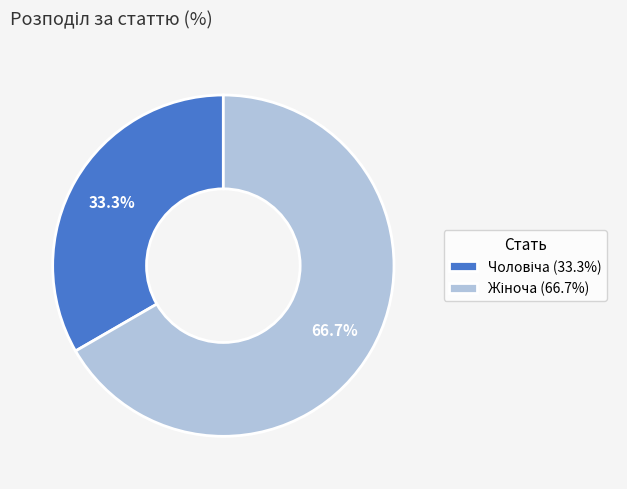

Is there a majority slice in this chart?

Yes